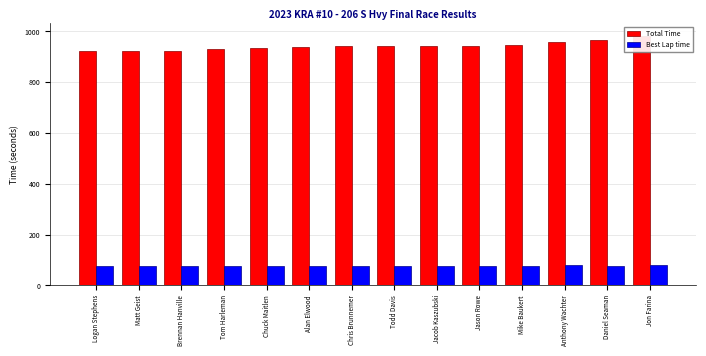

What are all the series names shown in the legend?

Total Time, Best Lap time